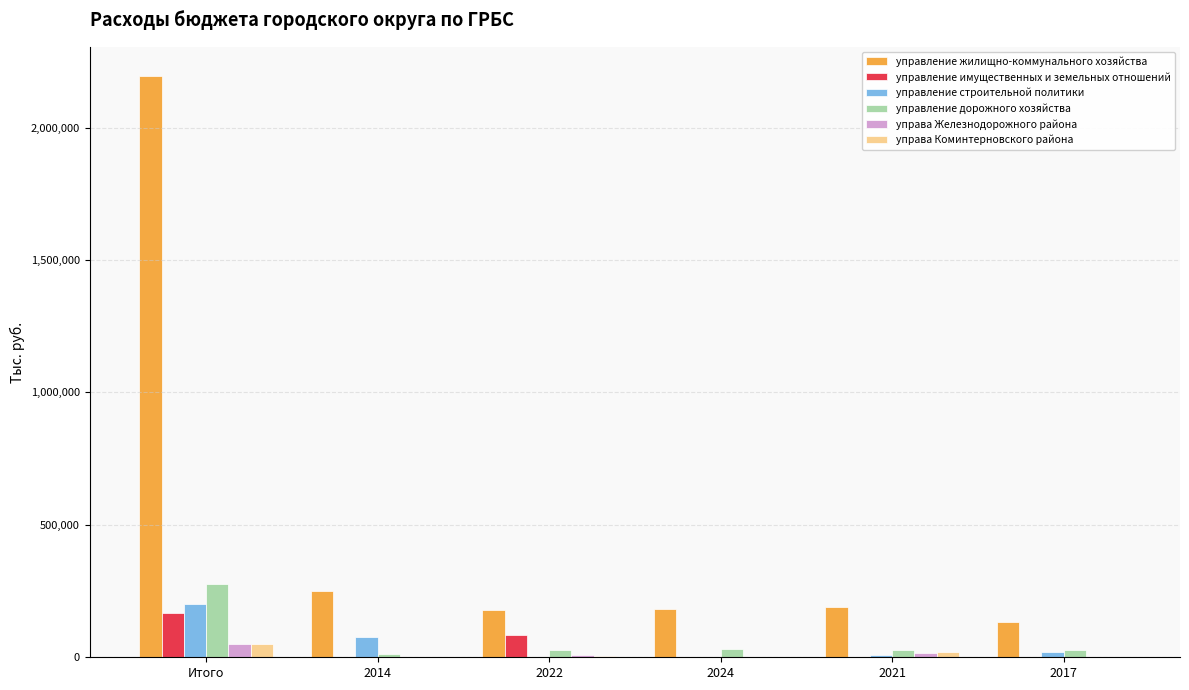

Count the number of categories in the chart.

6